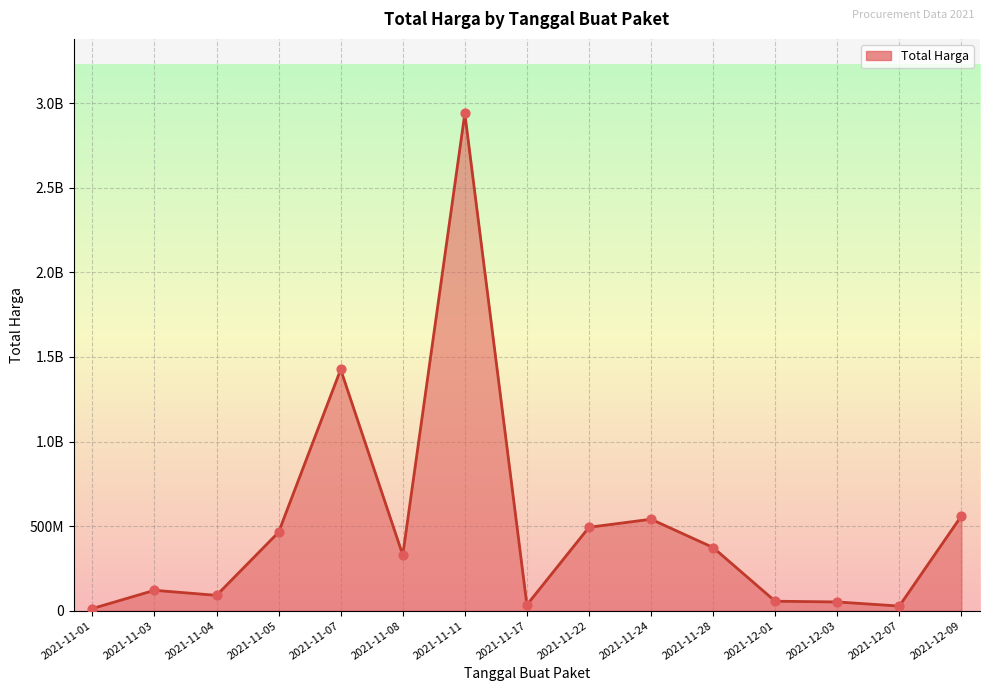

What is the change in value from 2021-12-07 to 2021-12-09?

+513659000